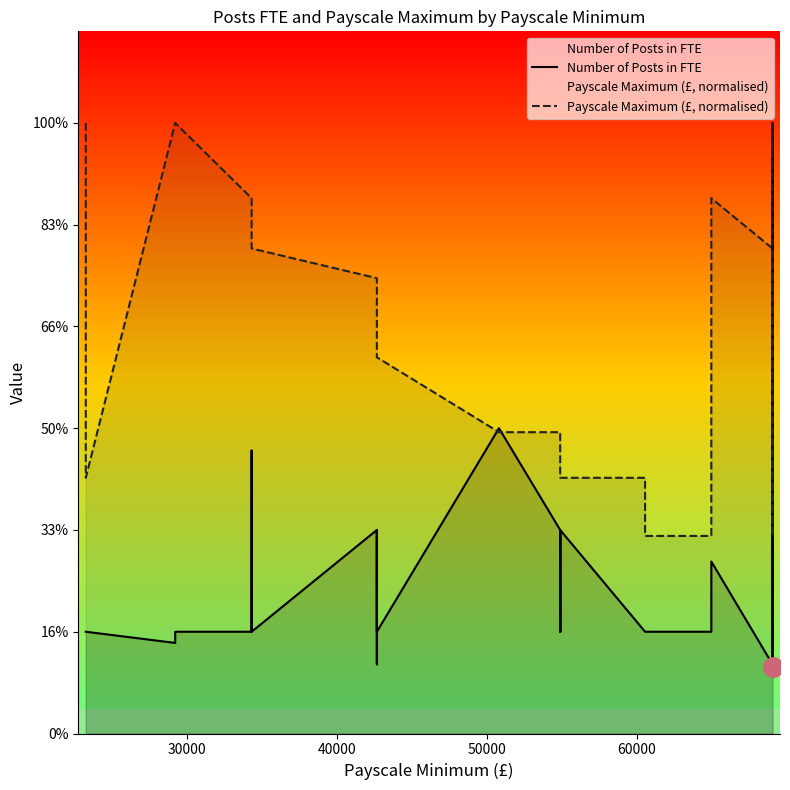

How many lines are shown in the chart?

2